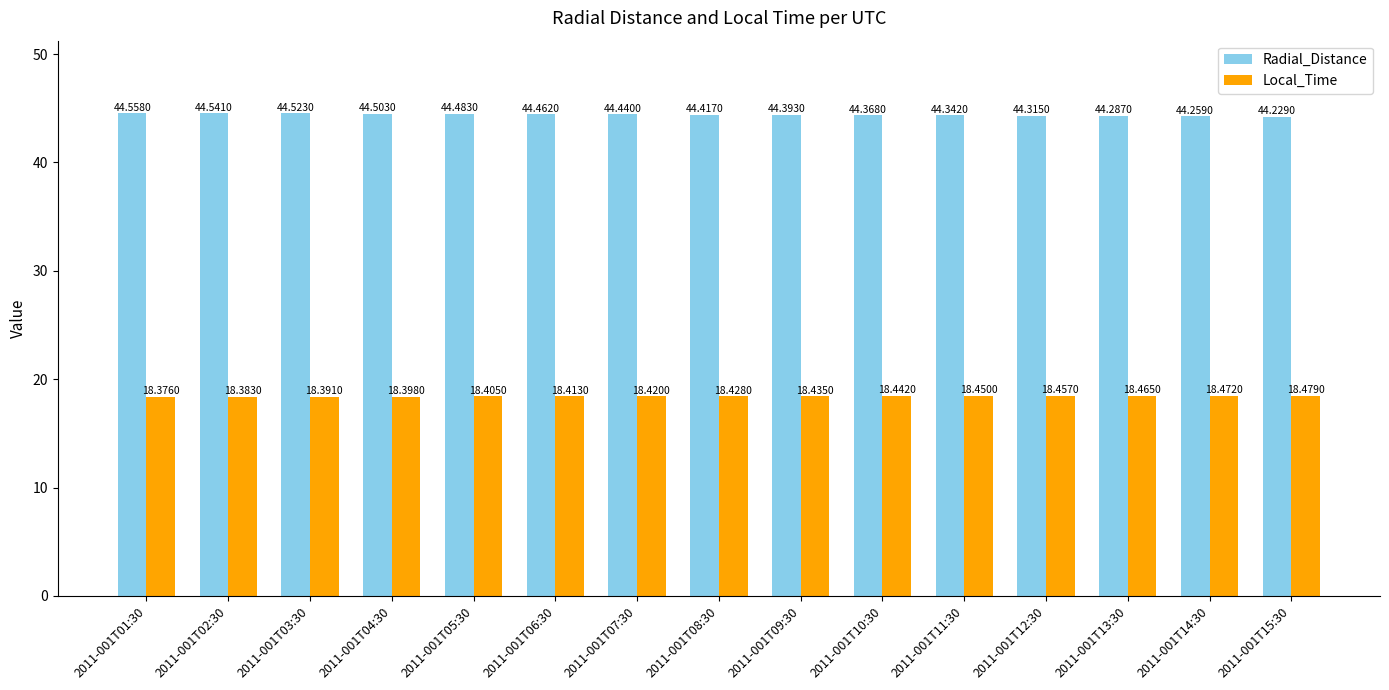

What is the difference between the highest and lowest values at 2011-001T04:30?

26.1